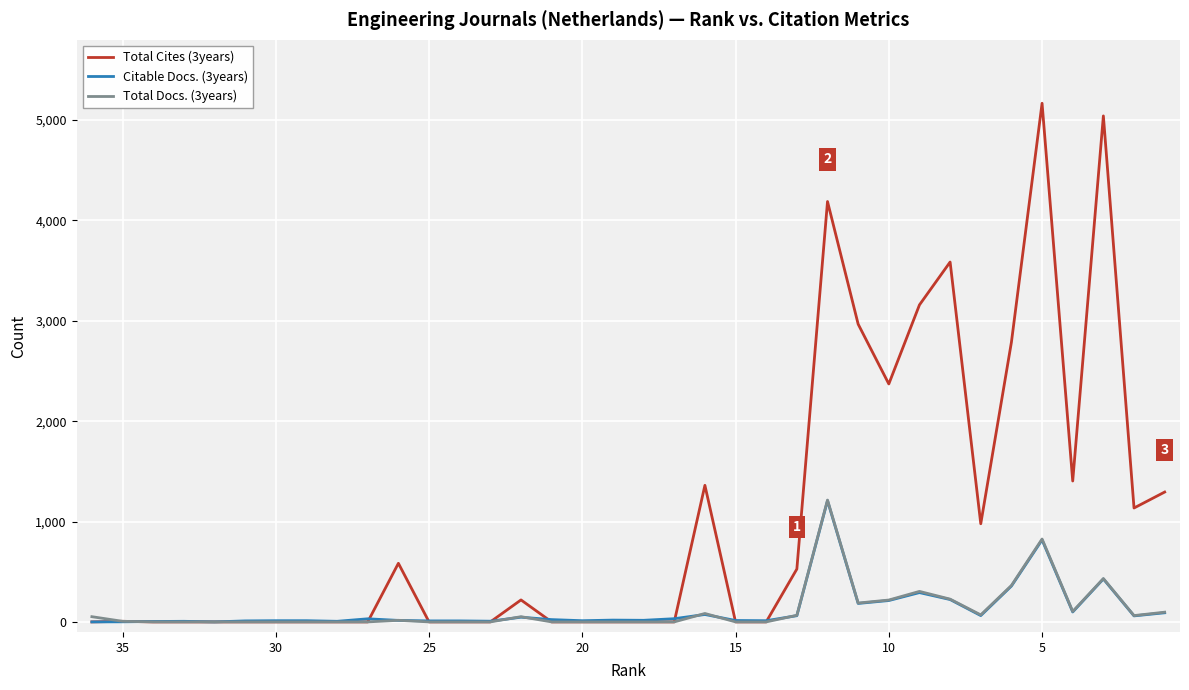

Is the value of Total Docs. (3years) at 25 greater than the value of Total Cites (3years) at 35?

No